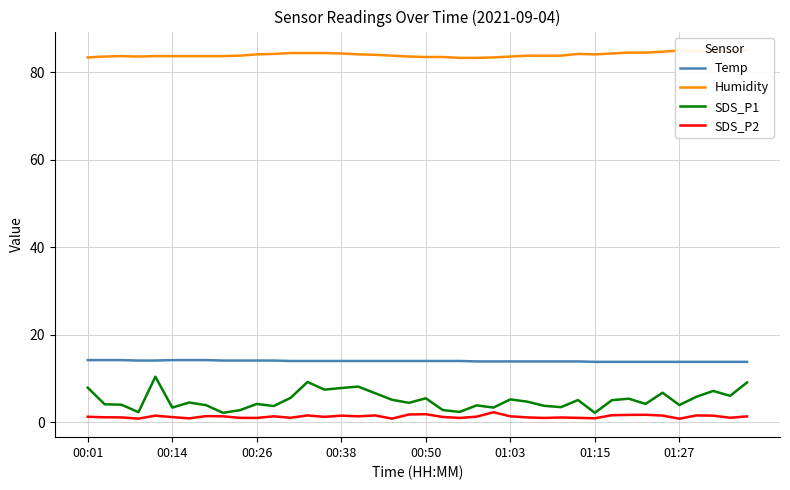

True or false: Temp and SDS_P2 intersect in this chart.

False